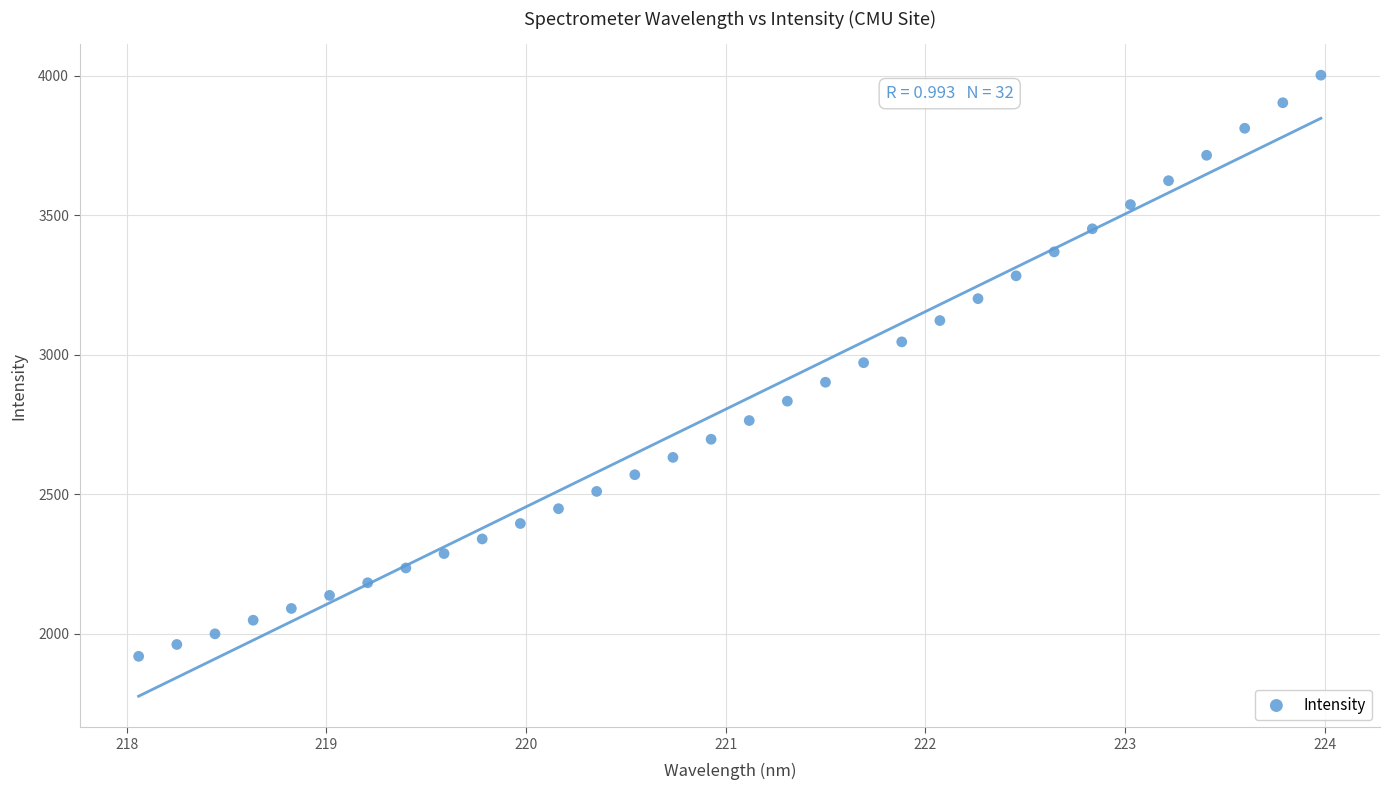

What is the range of X values (max minus min)?

5.9